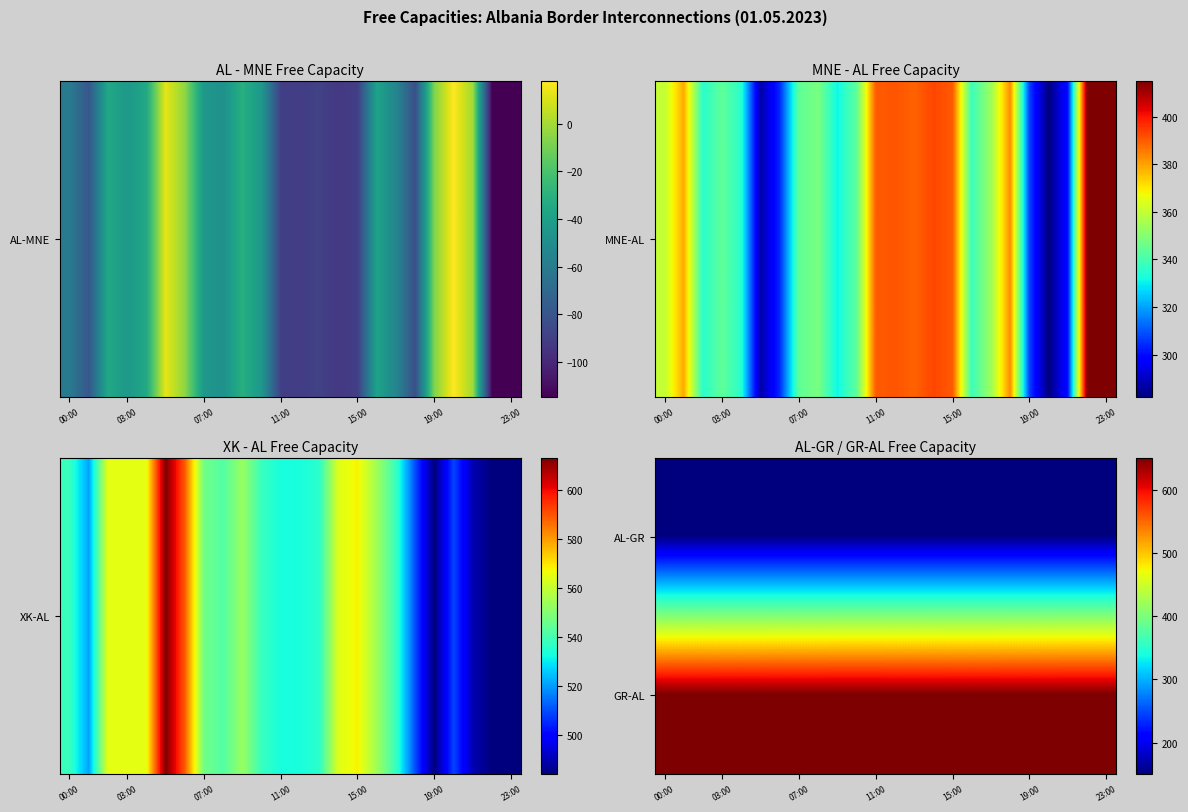

At how many categories does at least one series exceed 447?

24